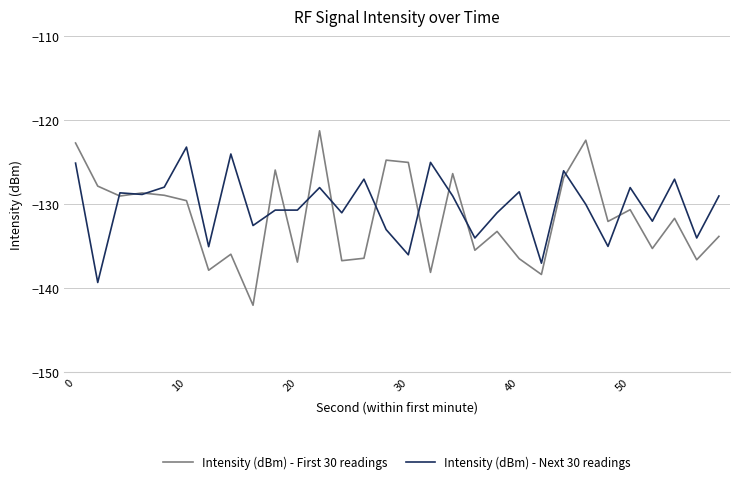

What is the maximum value for Intensity (dBm) - First 30 readings?

-121.2